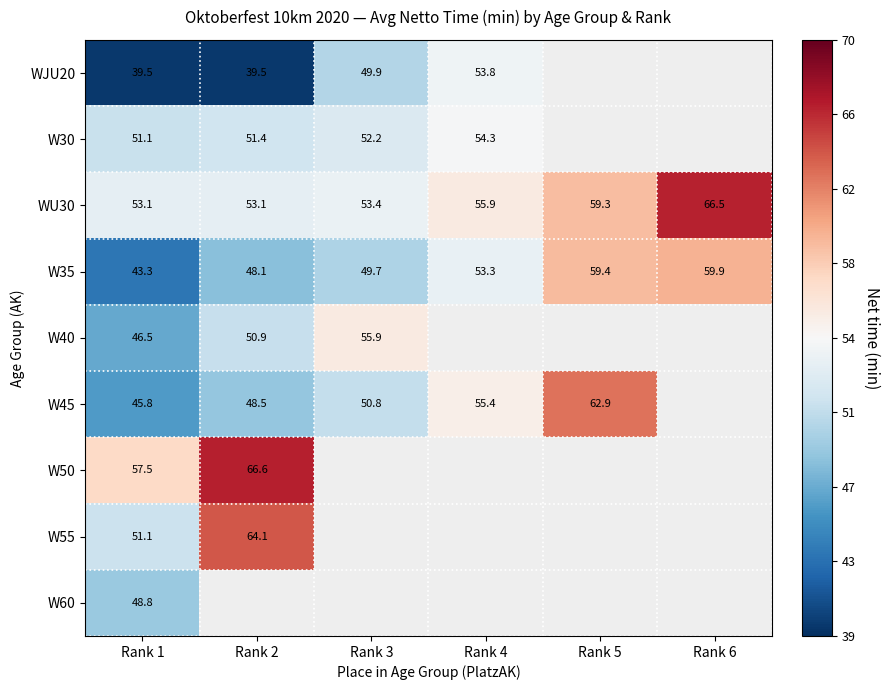

What is the highest value of the WU30 series?

66.5